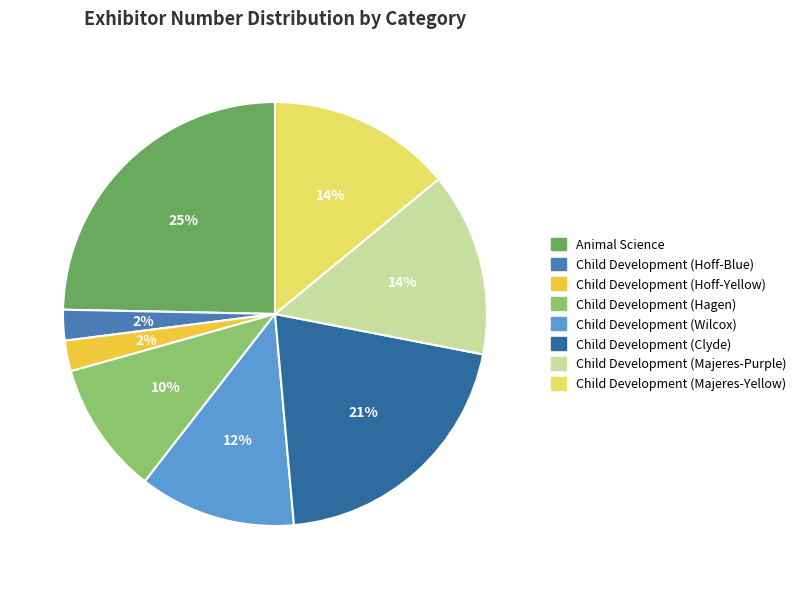

Count the number of slices in the pie.

8